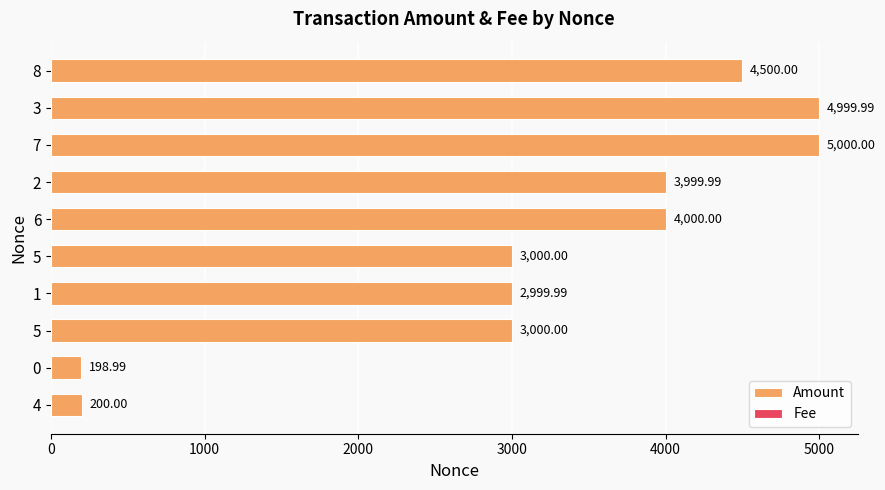

What is the average value of the Fee series?

0.1